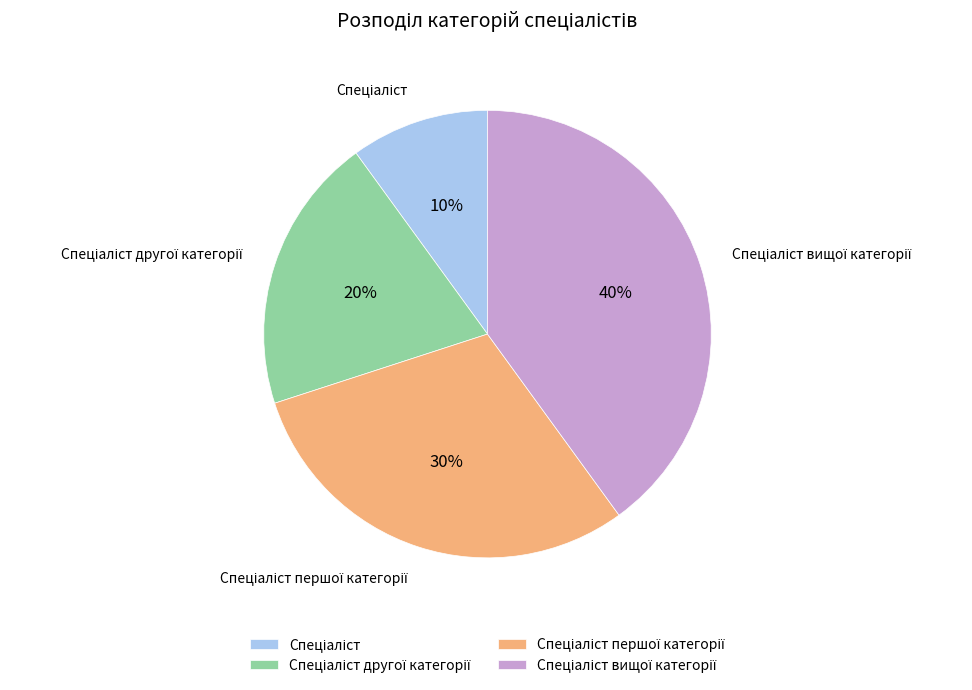

Is there a majority slice in this chart?

No